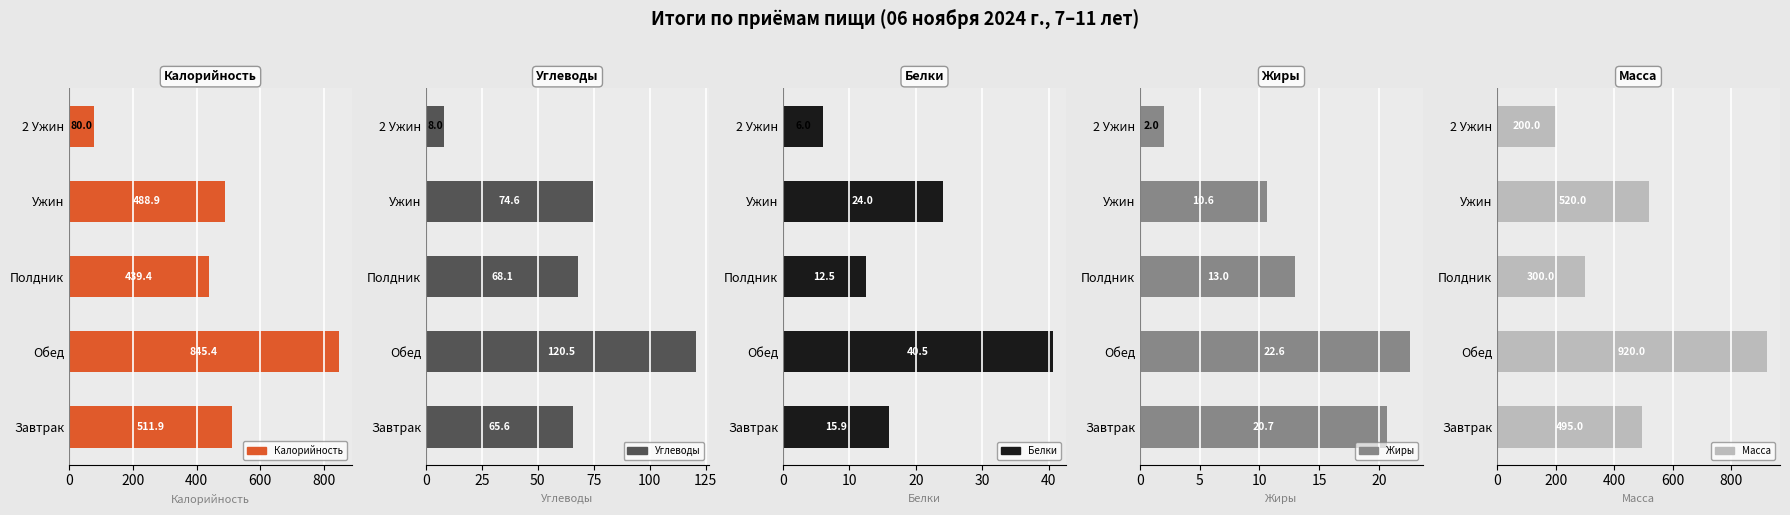

What is the sum of all Жиры values?

68.9